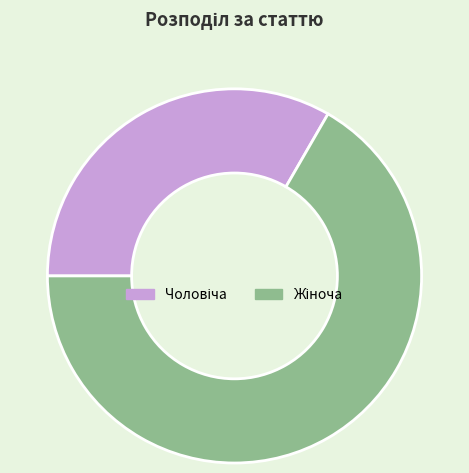

Is there a majority slice in this chart?

Yes